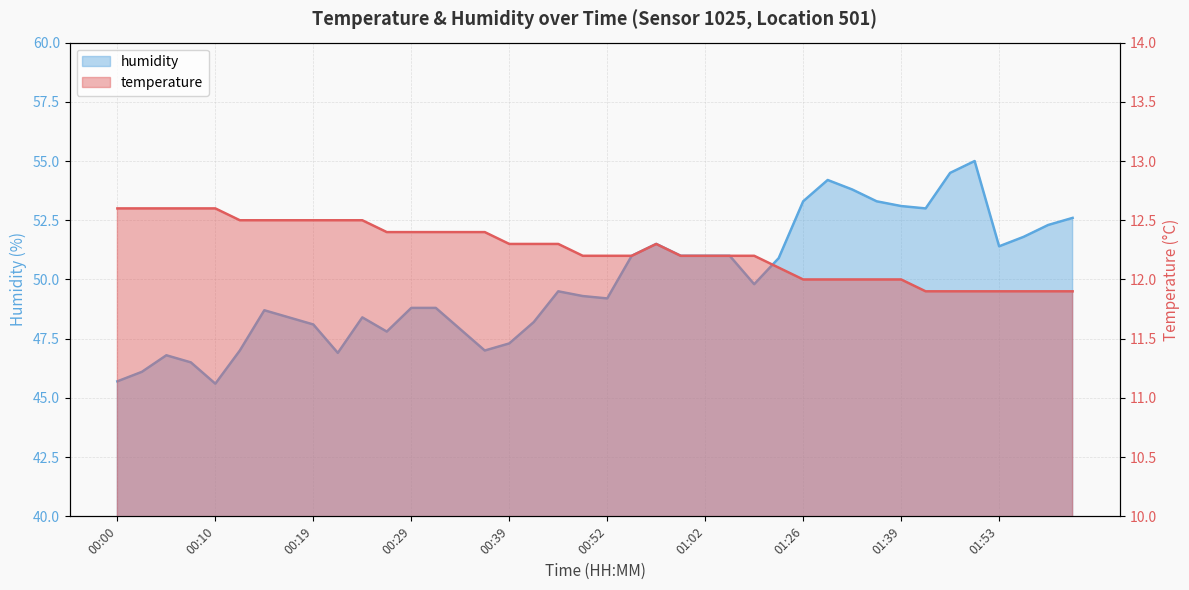

Is it true that temperature equals 8.6 at 00:36?

False